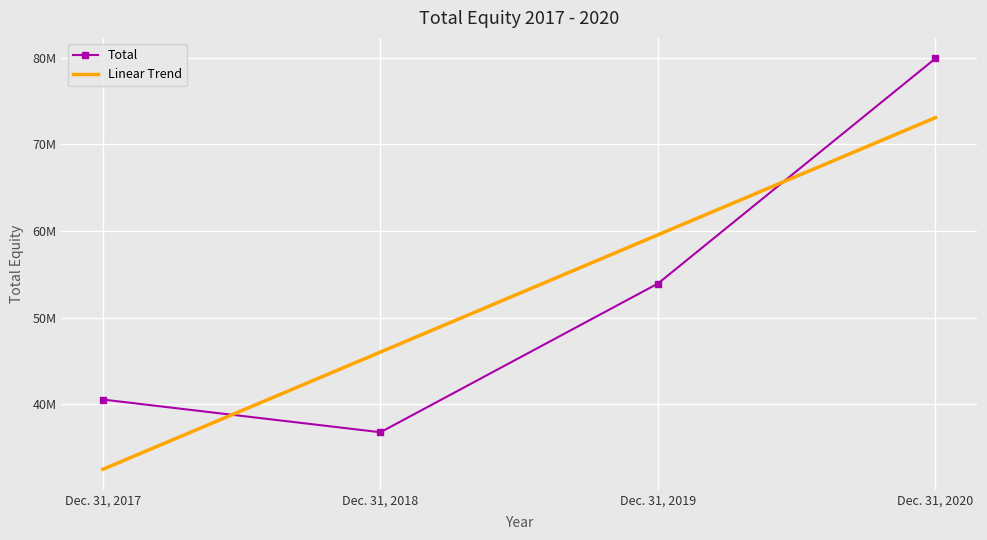

True or false: Total has a value of 40532538.0 at Dec. 31, 2017.

True